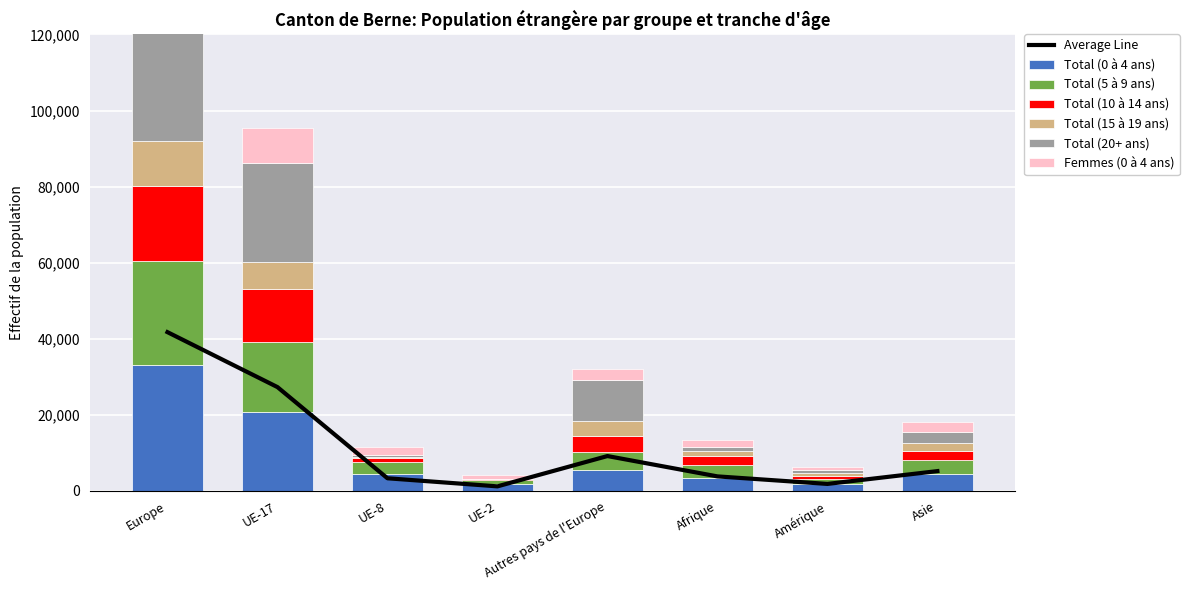

What value does the Total (15 à 19 ans) series have at Amérique?

639